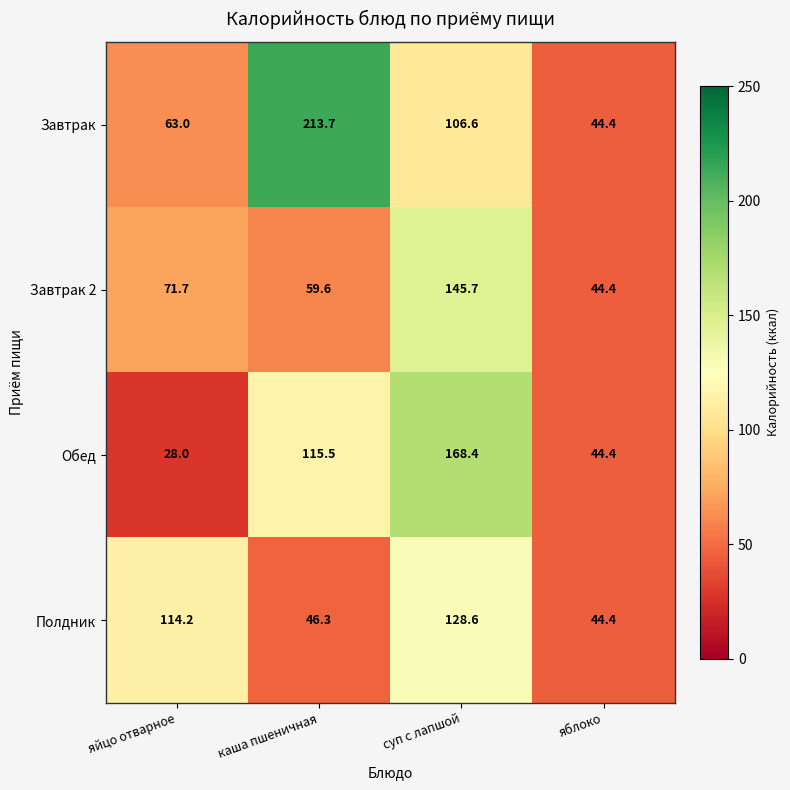

Which category has the highest value in the Обед series?

суп с лапшой